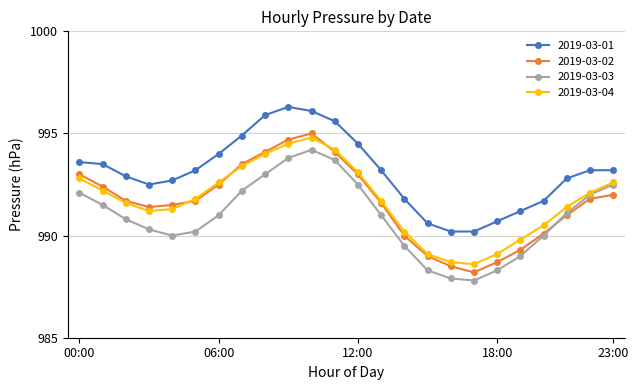

Count the number of data series in this chart.

4